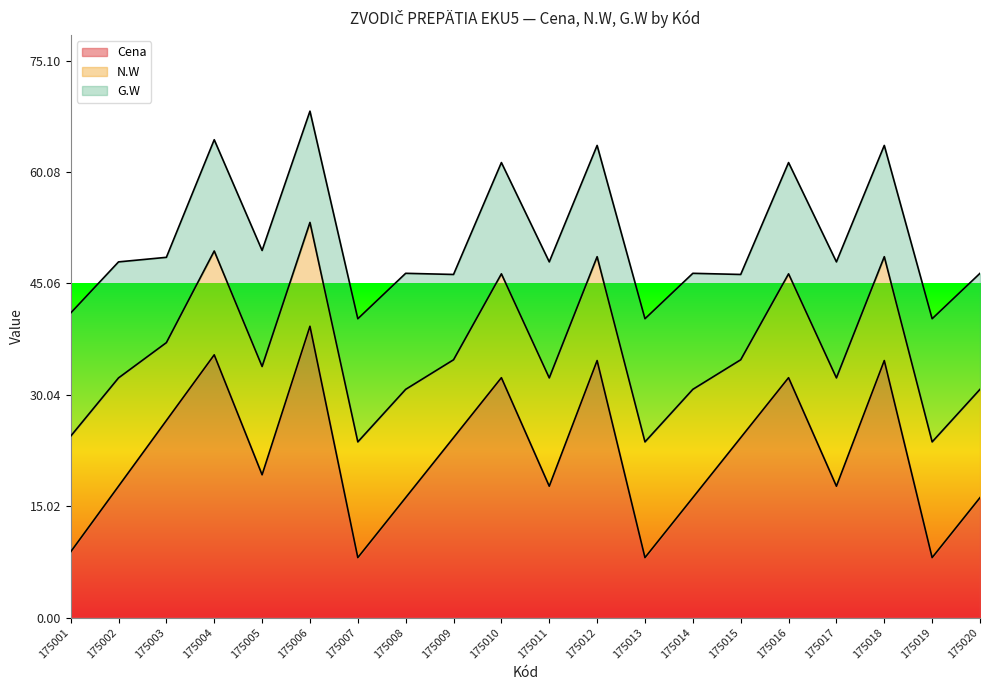

What is the average value of the N.W series?

14.0